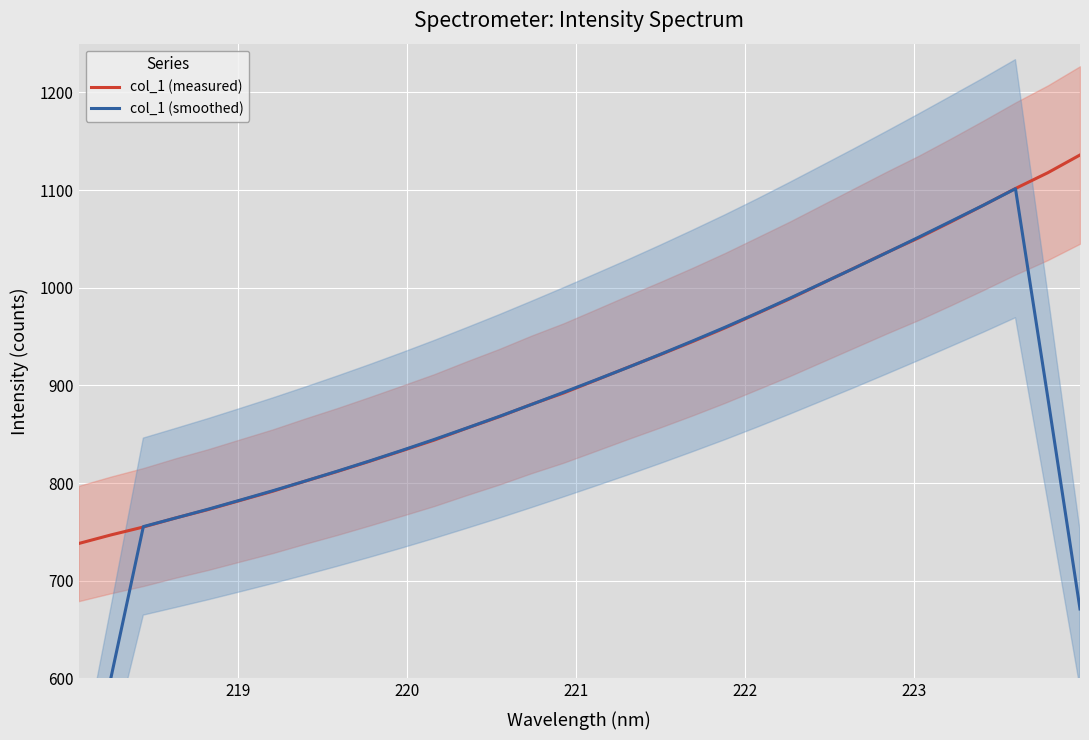

Which series ends up on top after the final intersection of col_1 (smoothed) and col_1 (measured)?

col_1 (measured)